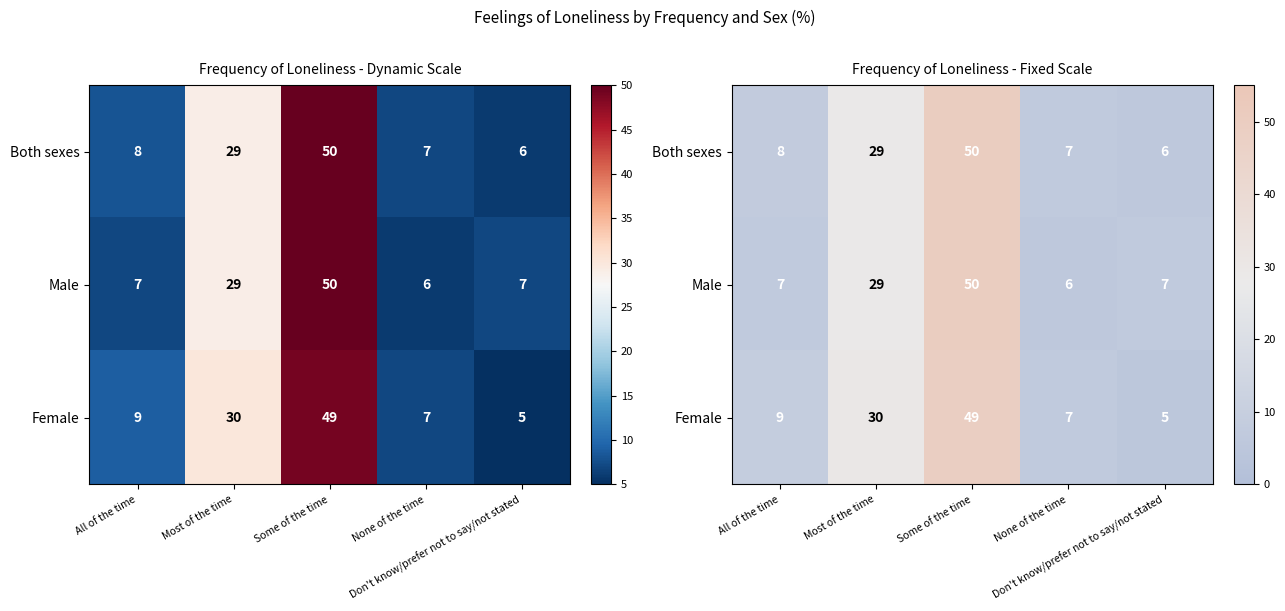

Which series has the largest total across all categories?

Both sexes